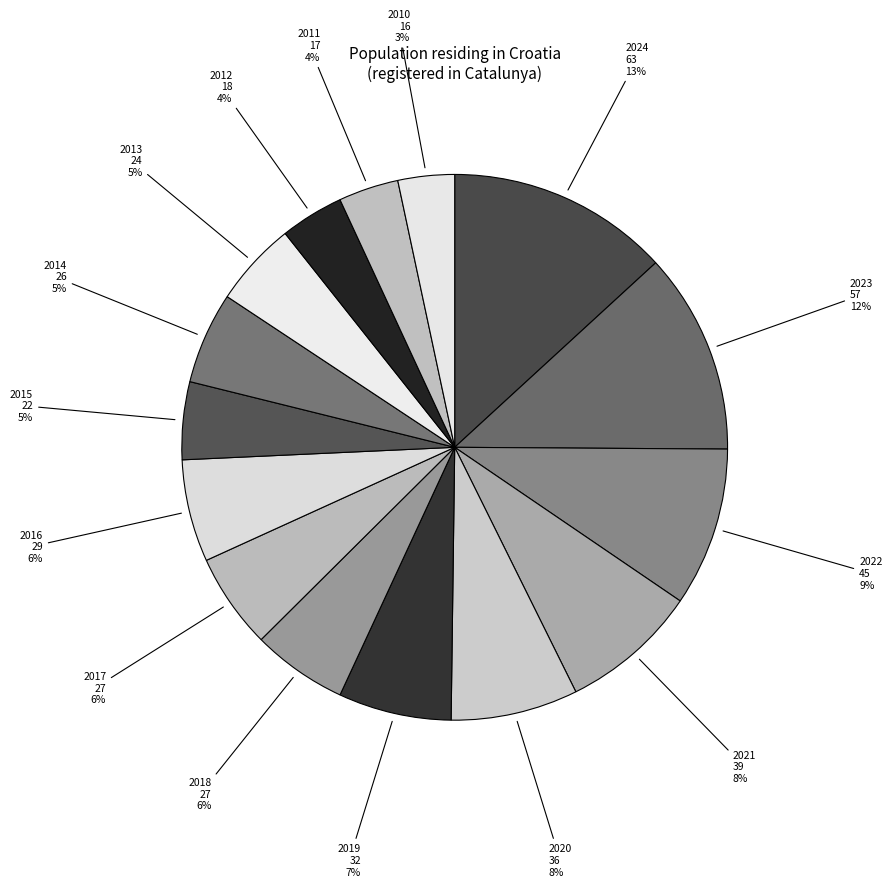

Count the number of slices in the pie.

15